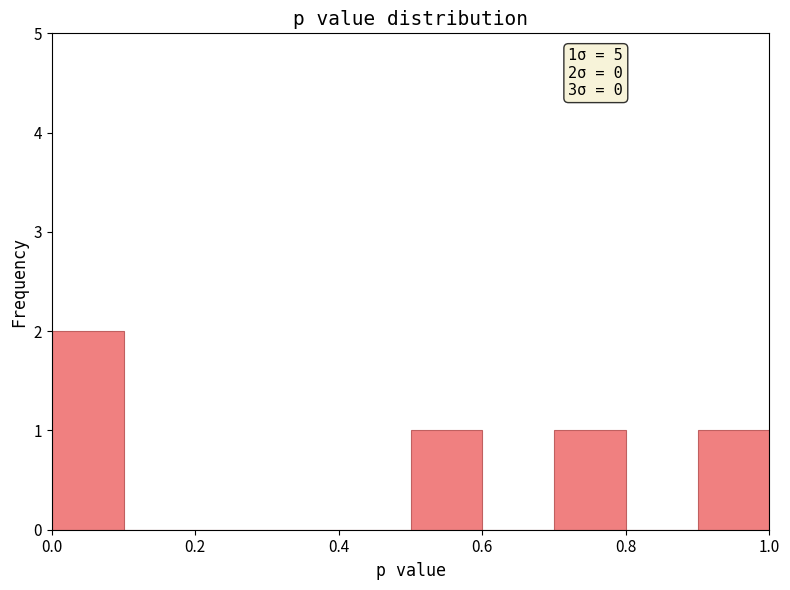

Over which range of the x-axis is the bar tallest?

0.0 to 0.1